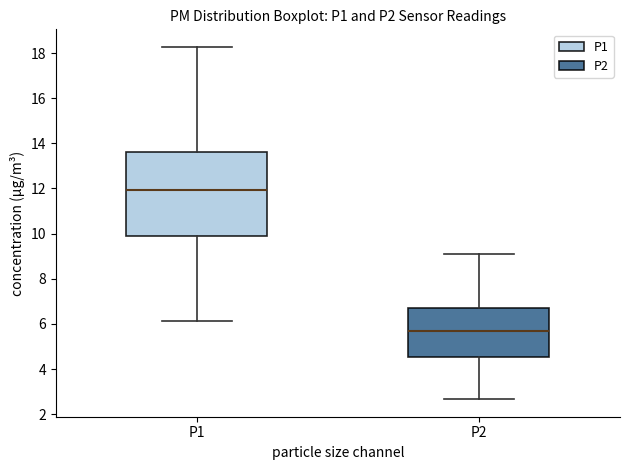

Where does the lower whisker of the box for P2 end on the y-axis? The values are not printed on the chart, so give them approximately, as read against the axis.

2.6